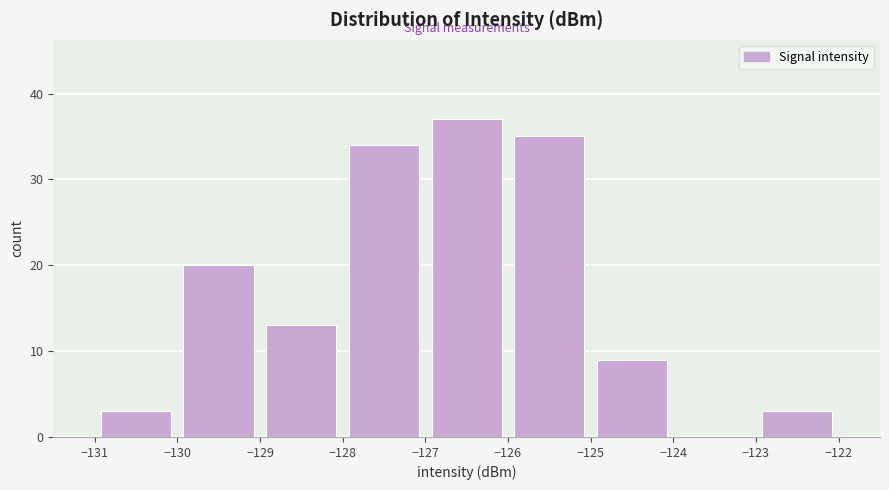

Reading left to right, list every bar in this chart as the range it spans on the x-axis followed by its height. The values are not printed on the chart, so give them approximately, as read against the axis.

-131 to -130: 3
-130 to -129: 20
-129 to -128: 13
-128 to -127: 34
-127 to -126: 37
-126 to -125: 35
-125 to -124: 9
-124 to -123: 0
-123 to -122: 3